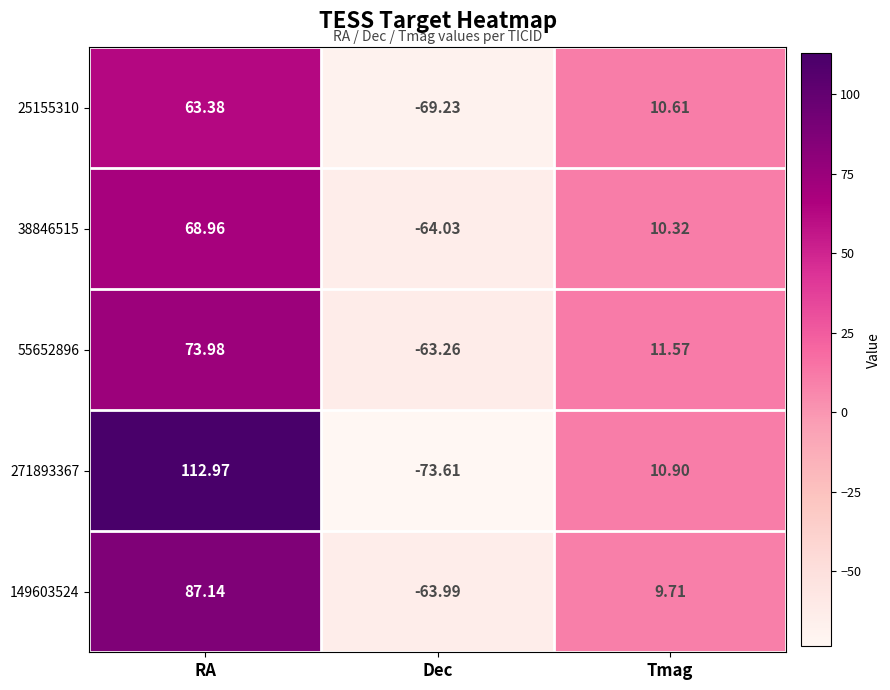

Rank the categories by 55652896 value from lowest to highest.

Dec, Tmag, RA